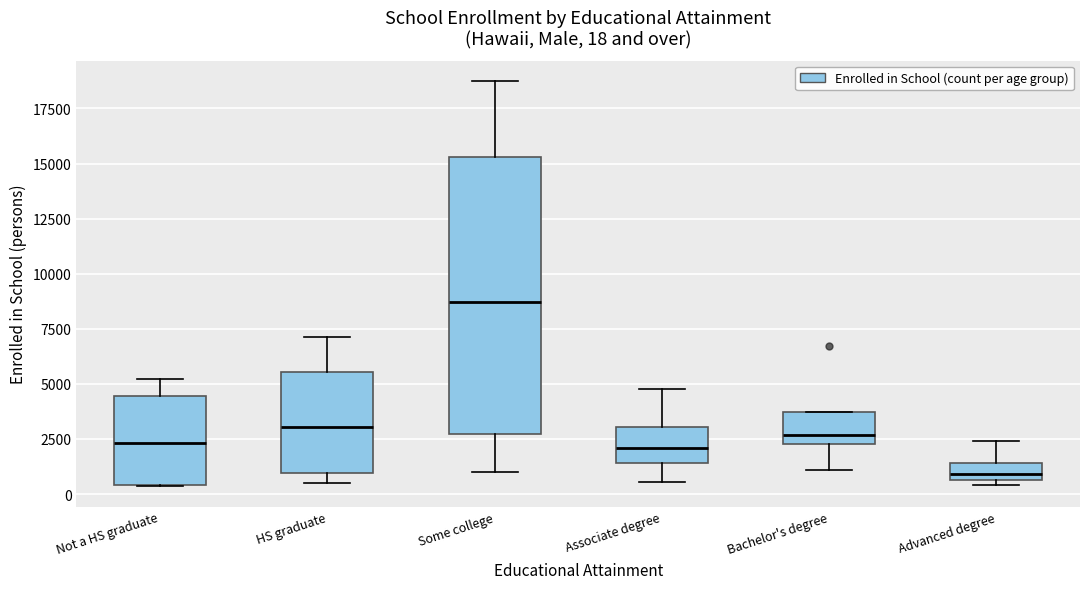

Comparing the boxes themselves (not the whiskers), which one is the tallest?

Some college